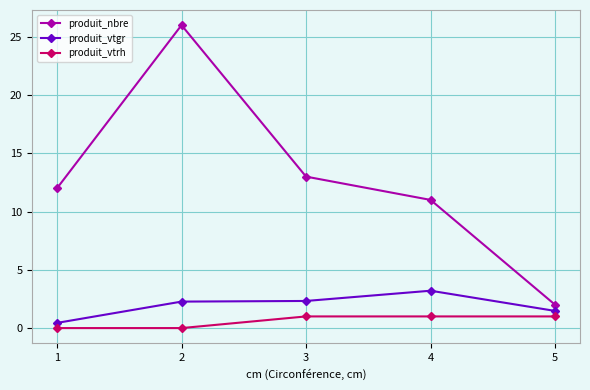

Is it true that produit_nbre equals 13.0 at 3?

True